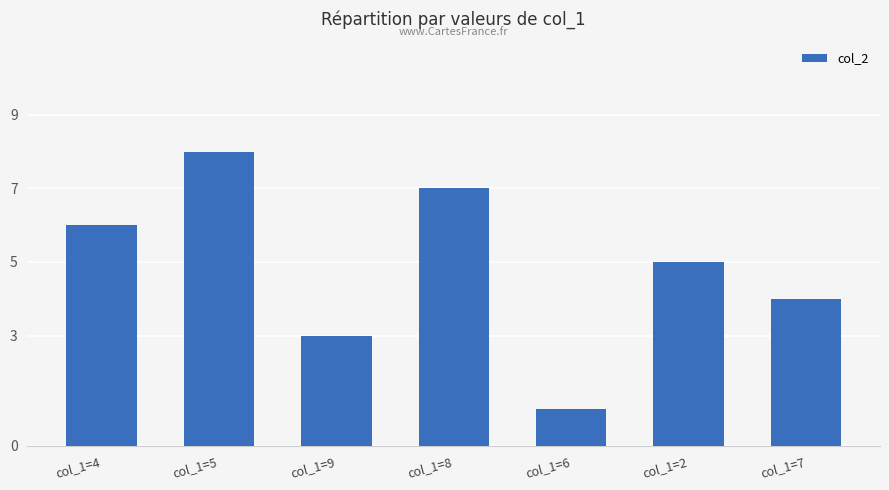

At which category does the chart reach its peak across all series?

col_1=5